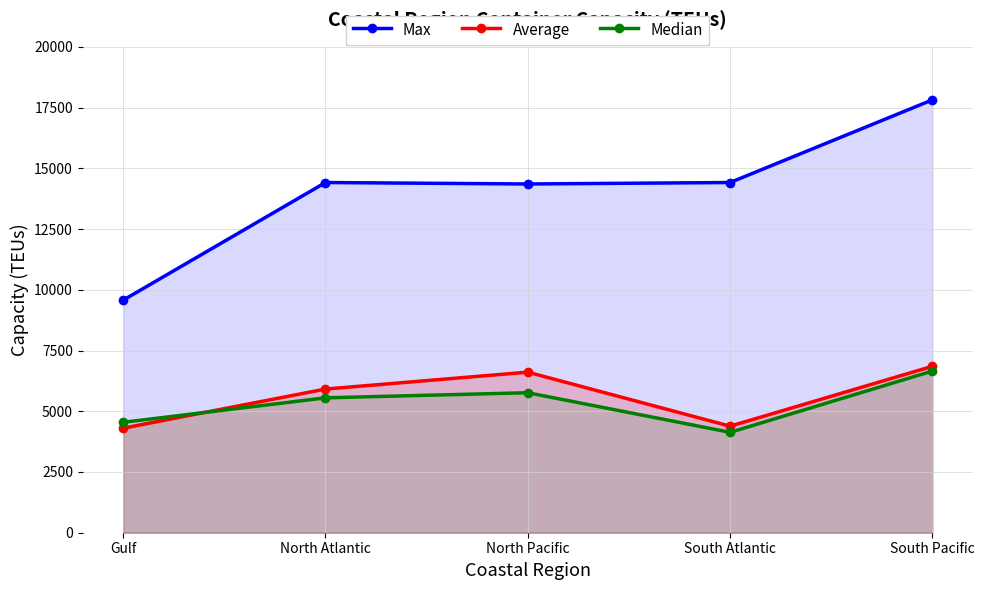

List the series in order of their peak value, highest first.

Max, Average, Median